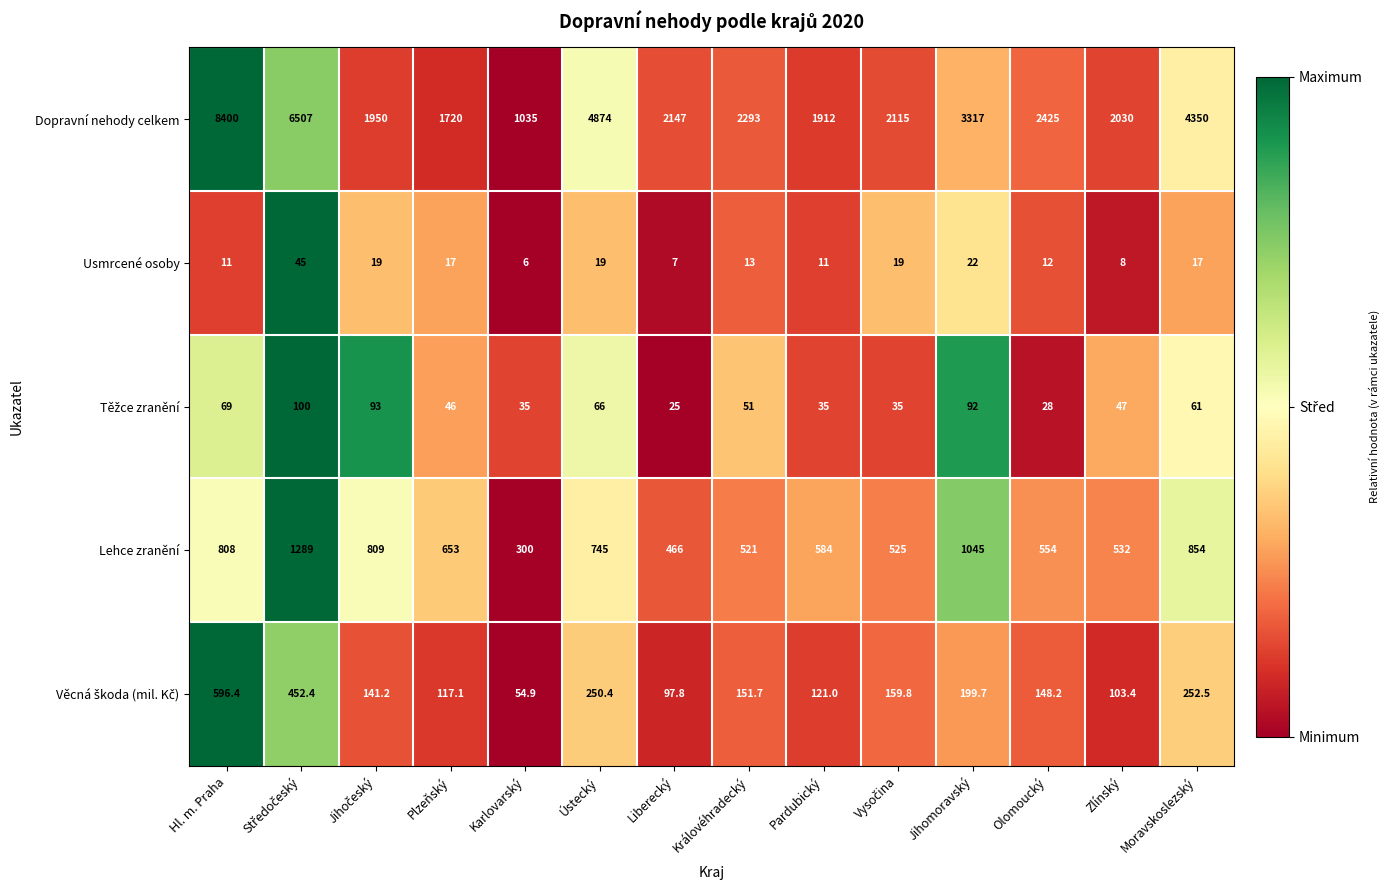

What is the difference between the highest and lowest values at Karlovarský?

1029.0